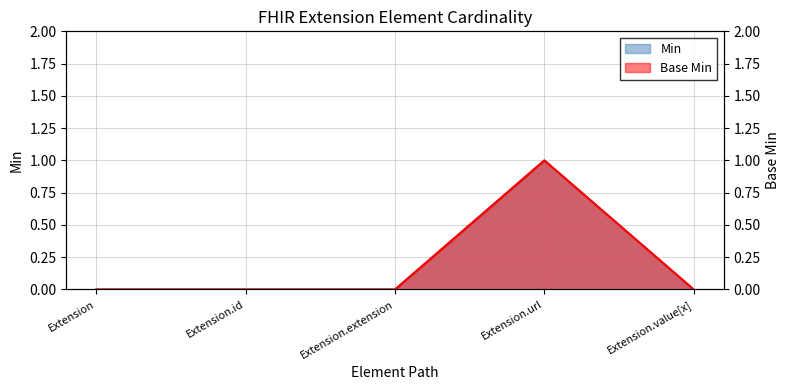

Where is the first local maximum for Base Min?

Extension.url